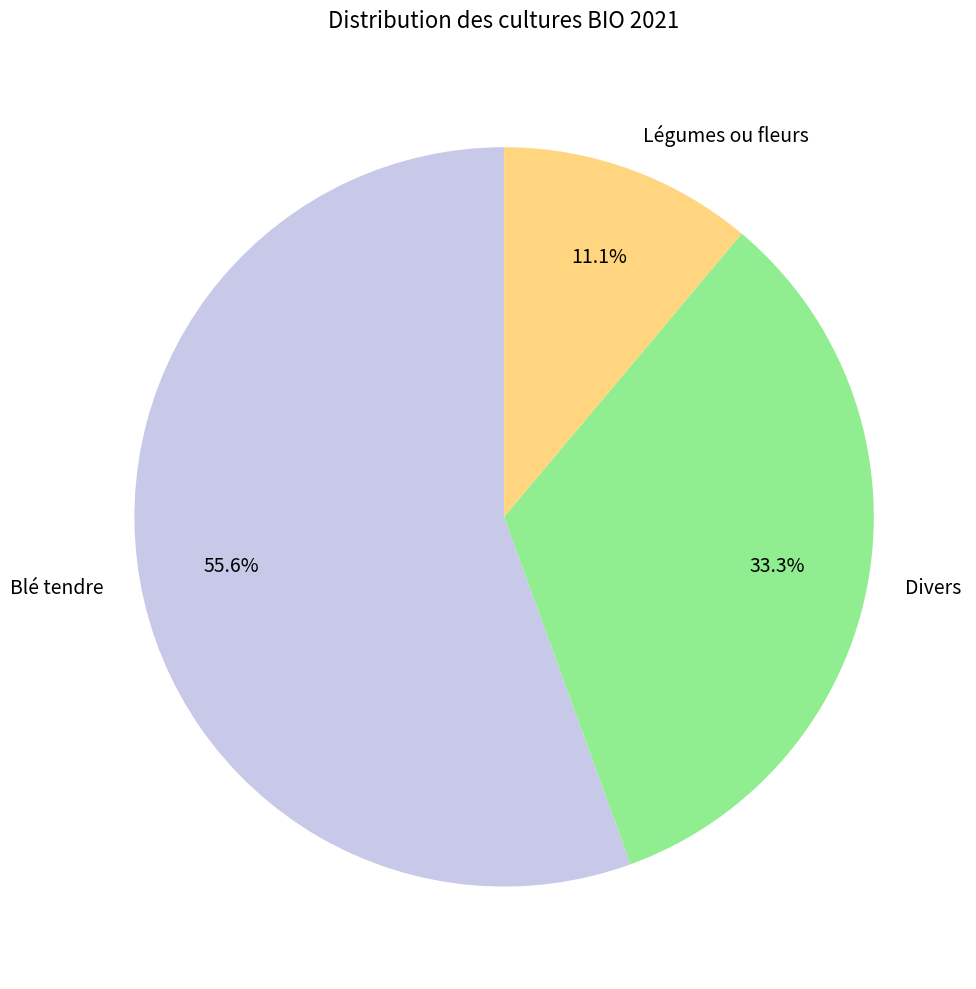

Does any single category account for the majority?

Yes